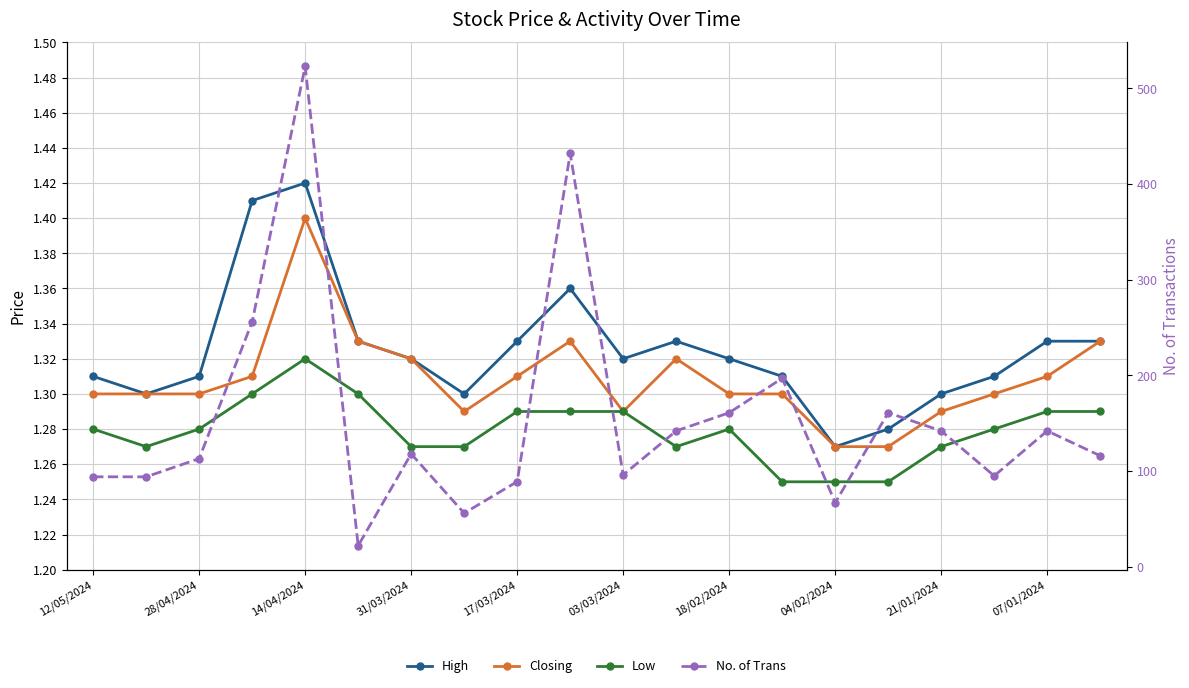

What is the average value of the Closing series?

1.3